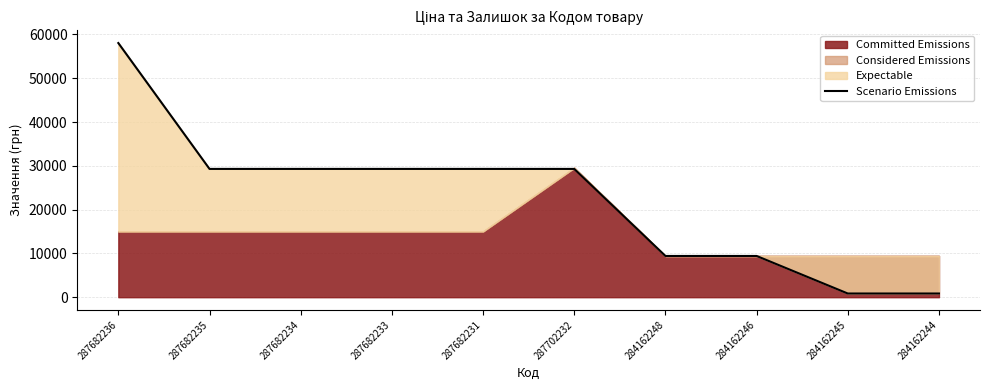

Reading left to right, extract all data points from this chart.

287682236=58037.0	287682235=29294.9	287682234=29294.9	287682233=29294.9	287682231=29294.9	287702232=29294.9	284162248=9416.9	284162246=9416.9	284162245=842.8	284162244=842.8